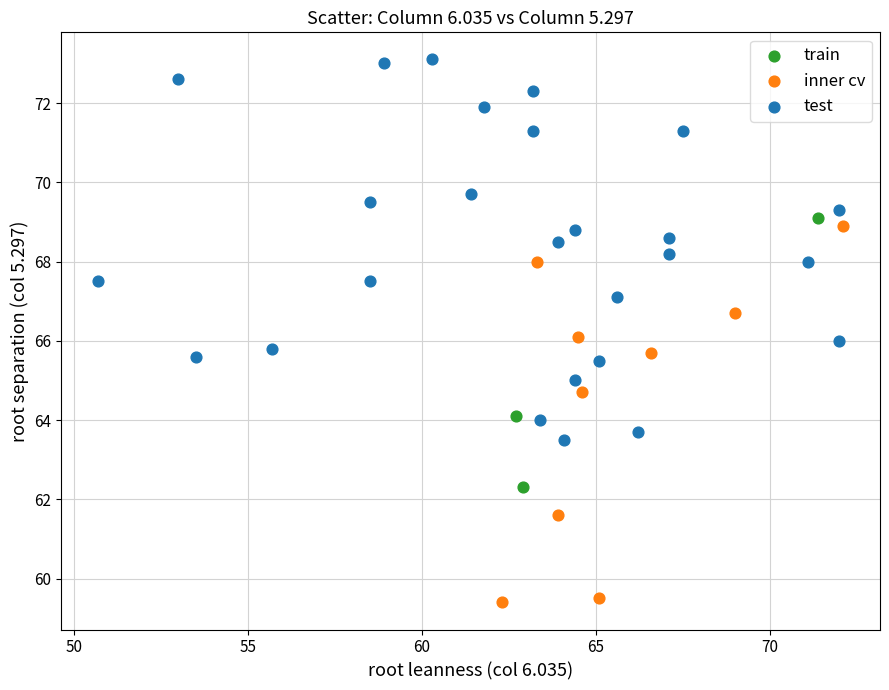

Which series contains the lowest Y value?

inner cv